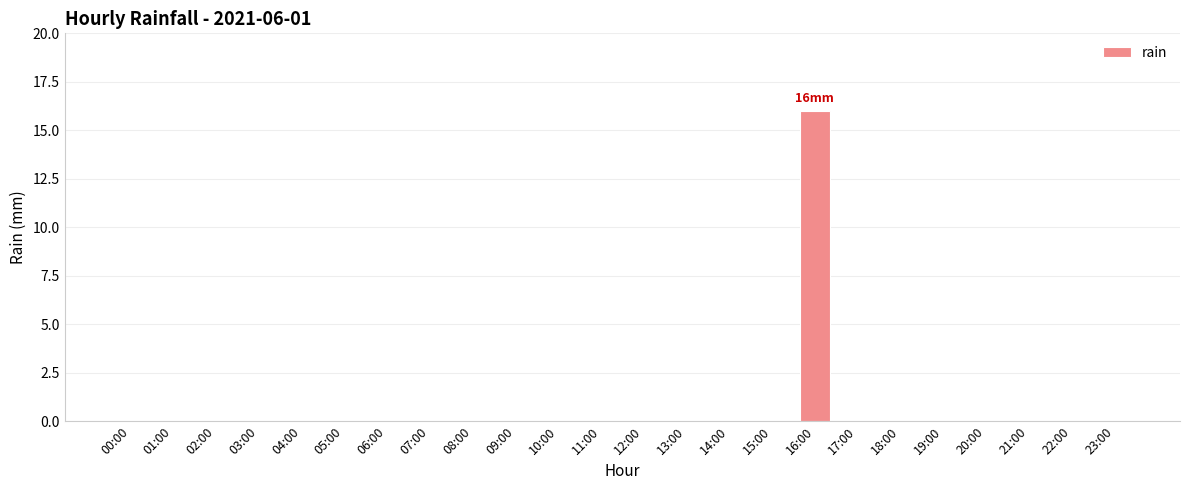

Count the number of data series in this chart.

1